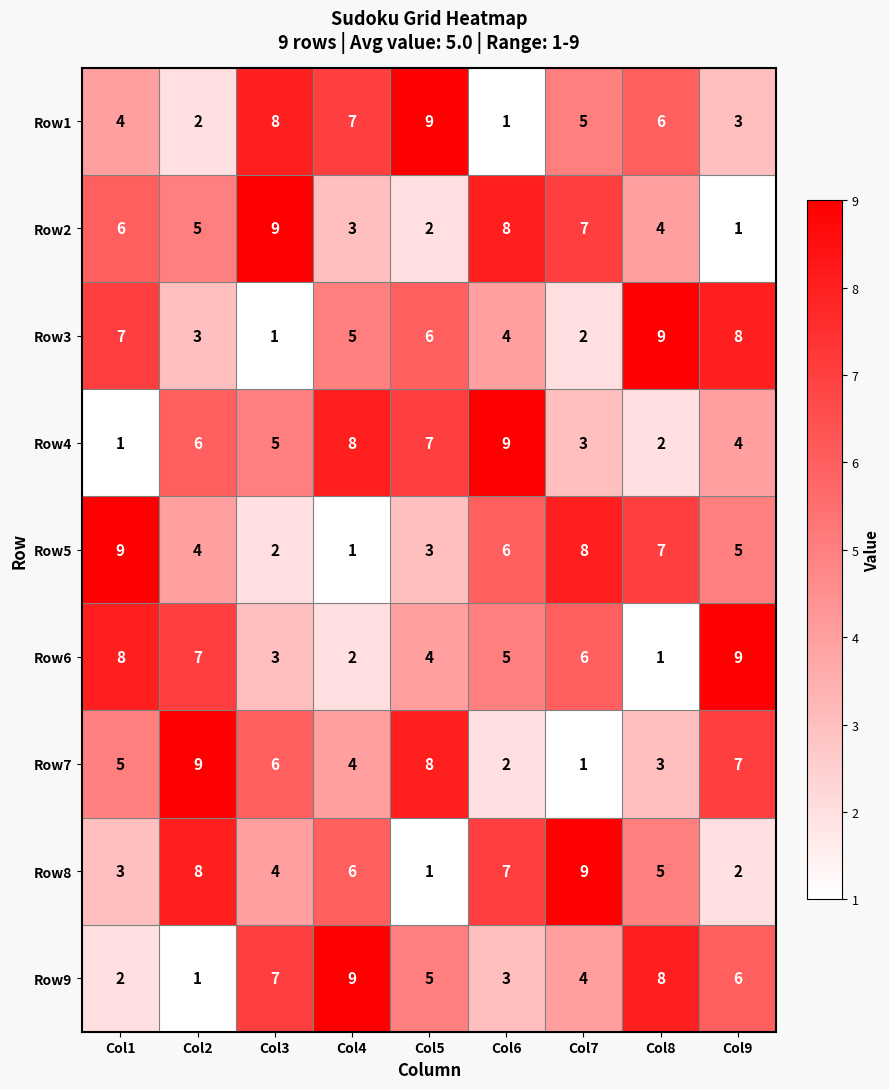

At which label does Row5 first exceed 5?

Col1